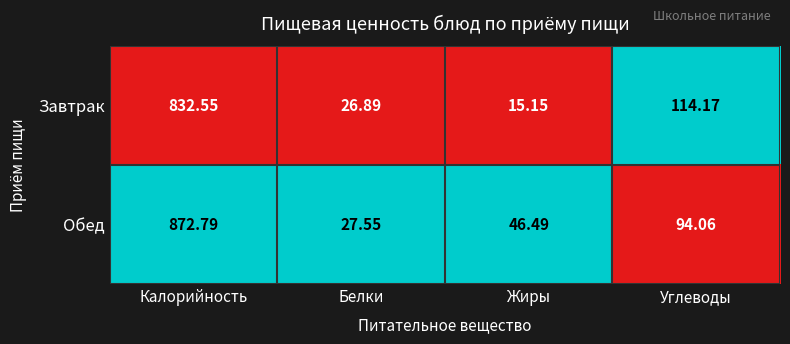

At which label is Завтрак closest to 423?

Углеводы